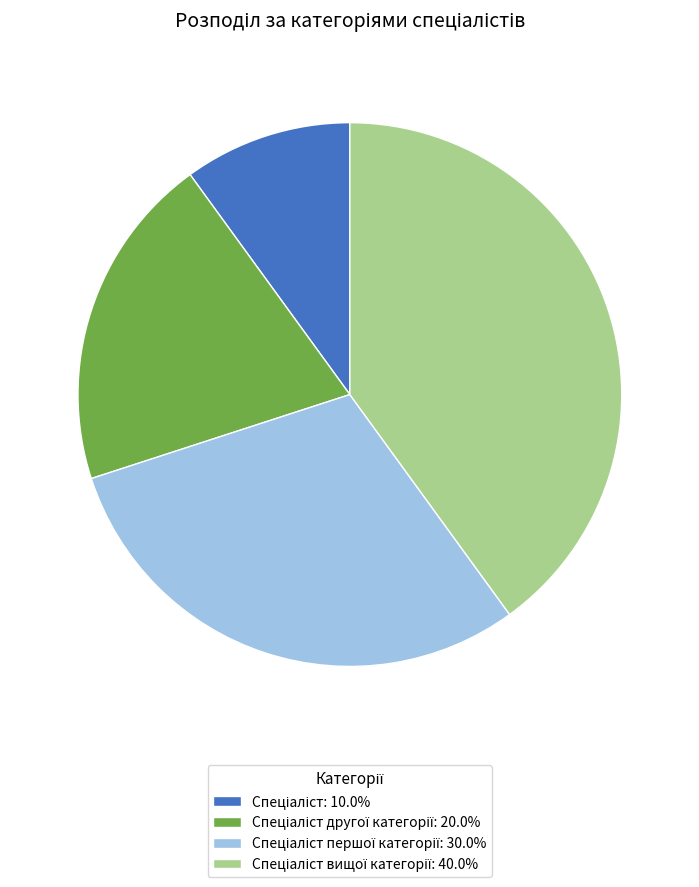

Is there a majority slice in this chart?

No